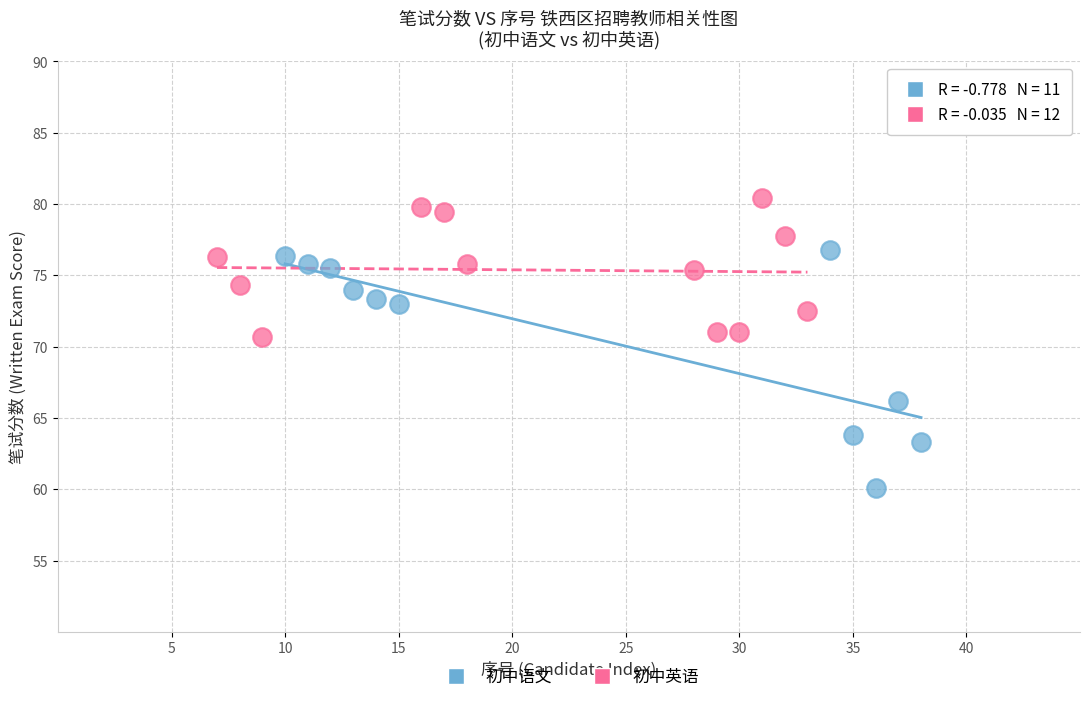

Which series reaches the maximum Y coordinate?

初中英语